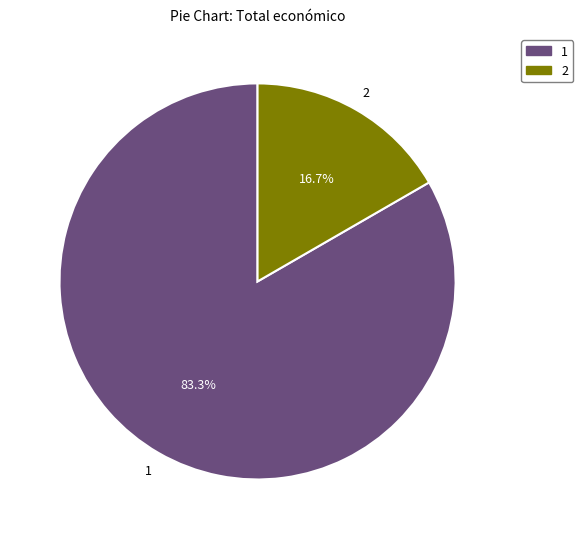

Is there any slice that represents more than half of the pie?

Yes